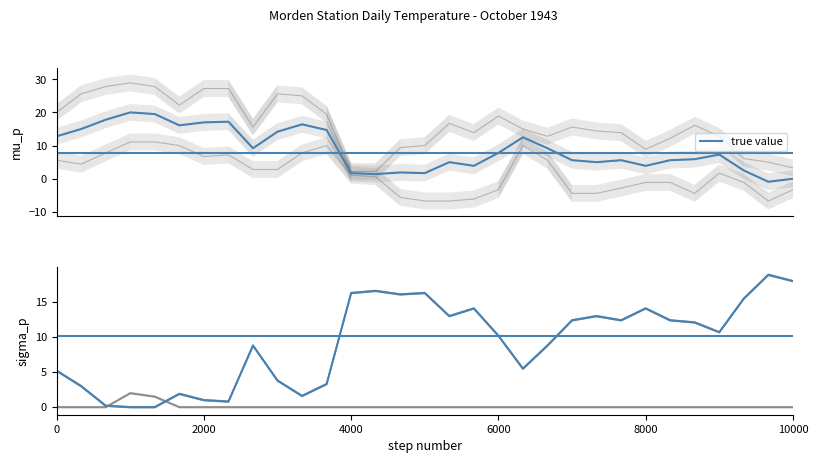

What is the value of the 31st point from the left?

18.0